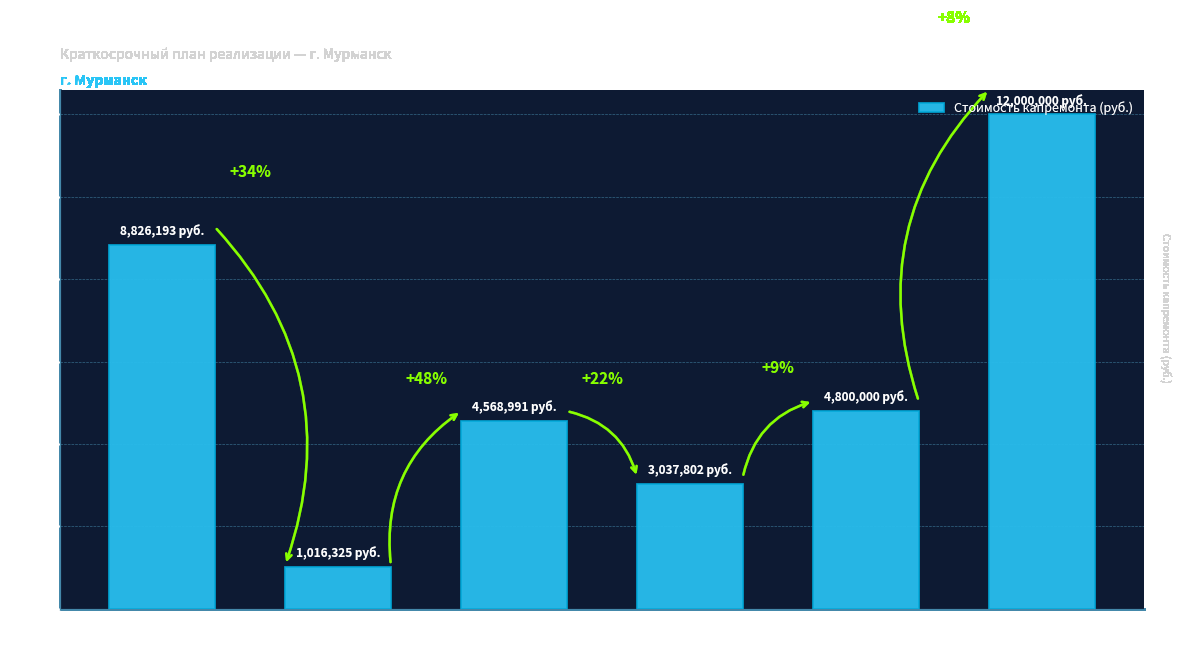

Reading left to right, list all the values displayed in this chart.

8826192.7	1016324.7	4568990.8	3037801.7	4800000.0	12000000.0